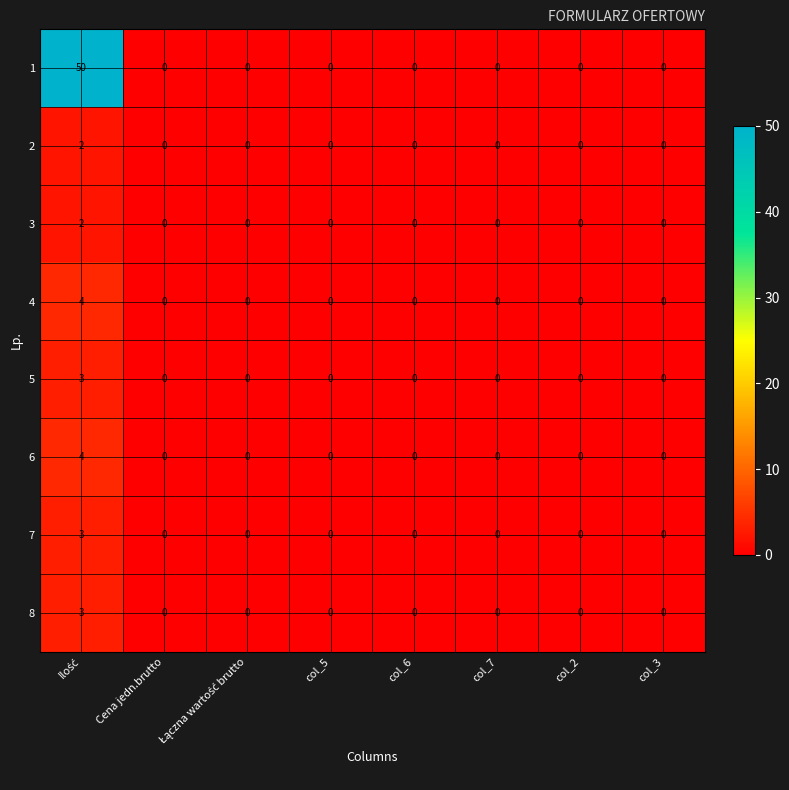

What is the maximum value shown in the chart?

50